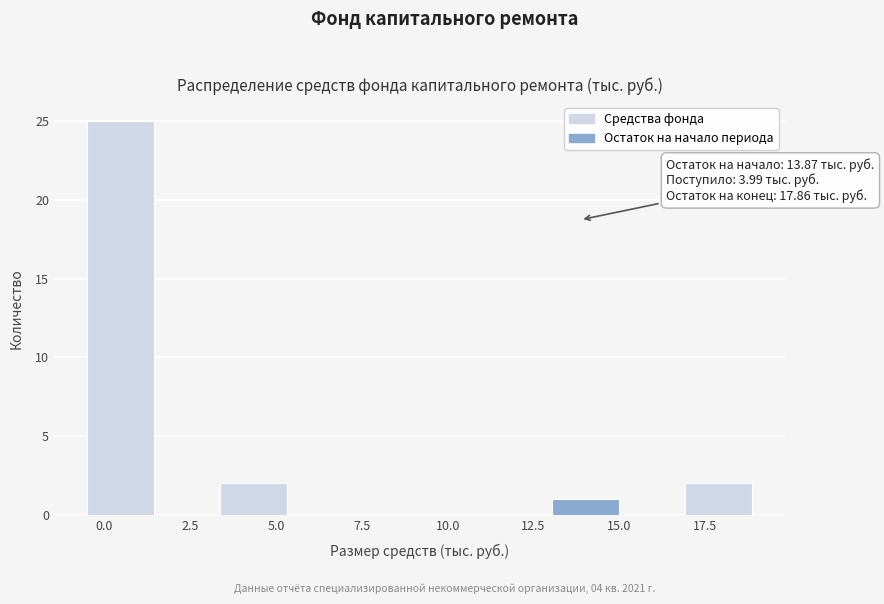

Read against the x-axis, roughly where is the centre of the tallest bar?

0.5